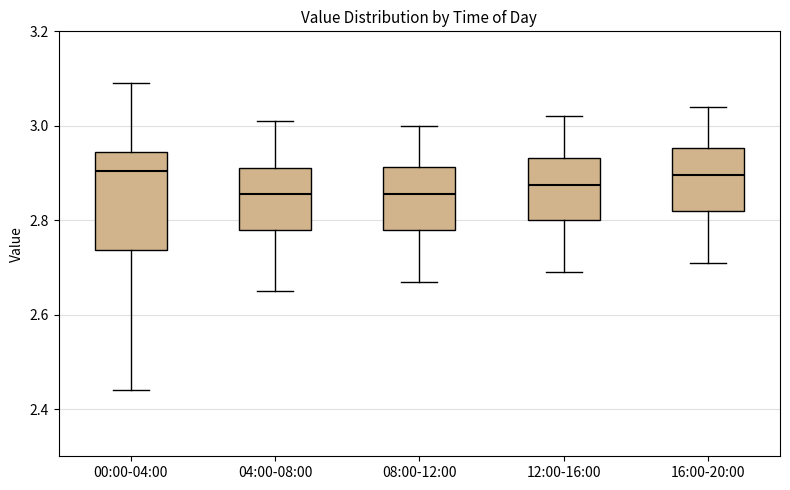

Reading left to right, read every box against the y-axis: the position of its median line, the range the box covers, and the ends of its whiskers. The values are not printed on the chart, so give them approximately, as read against the axis.

00:00-04:00: median 2.90, box 2.74 to 2.94, whiskers 2.44 to 3.10
04:00-08:00: median 2.86, box 2.78 to 2.92, whiskers 2.66 to 3.02
08:00-12:00: median 2.86, box 2.78 to 2.92, whiskers 2.68 to 3.00
12:00-16:00: median 2.88, box 2.80 to 2.94, whiskers 2.70 to 3.02
16:00-20:00: median 2.90, box 2.82 to 2.96, whiskers 2.72 to 3.04